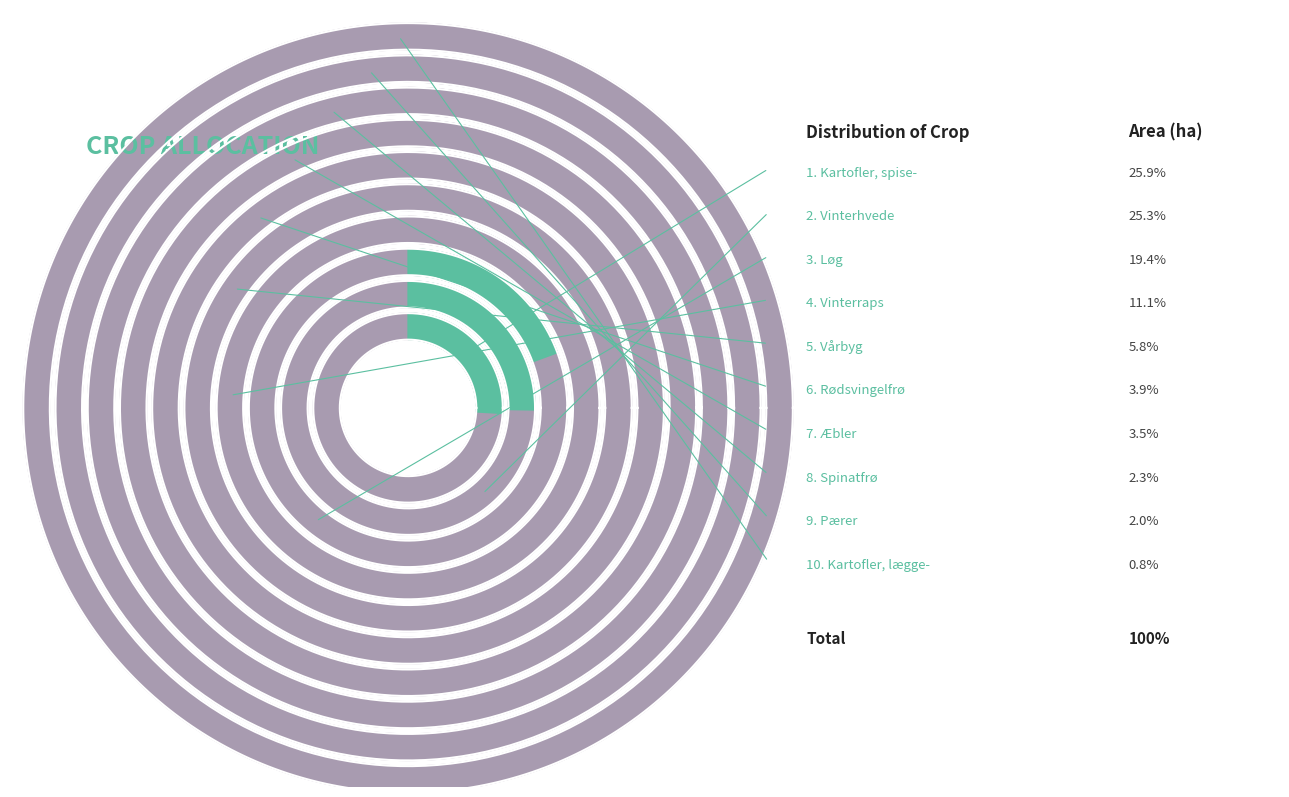

Does Spinatfrø account for over 50% of the chart?

No